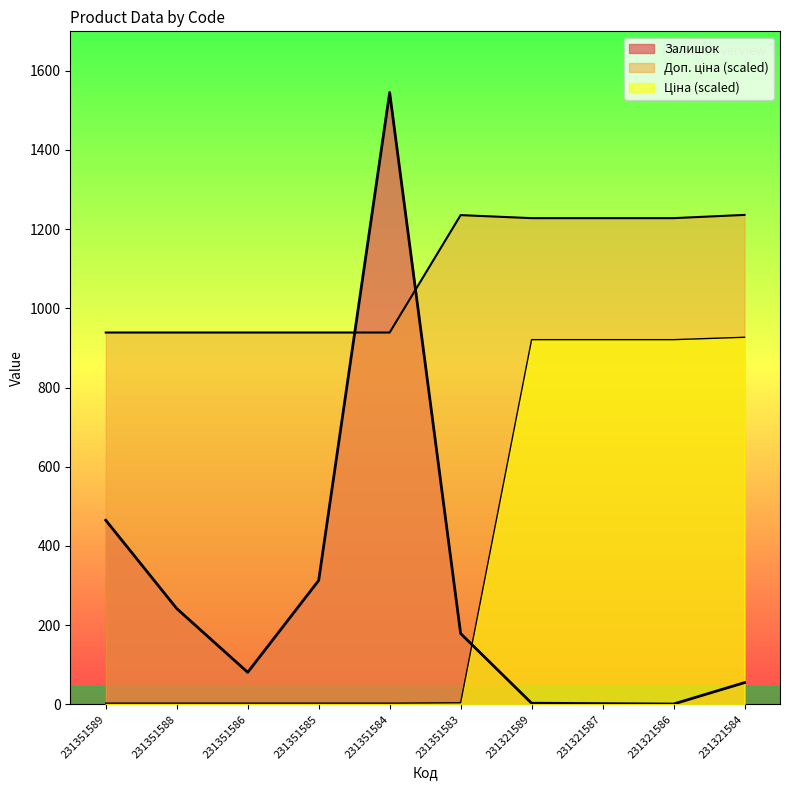

How many lines are shown in the chart?

3